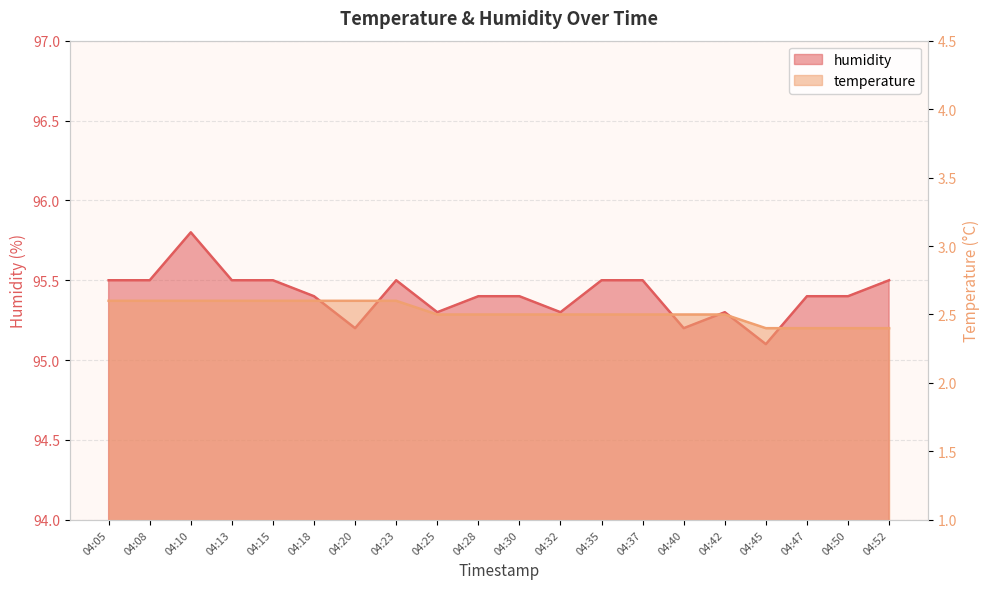

What is the maximum value shown in the chart?

95.8